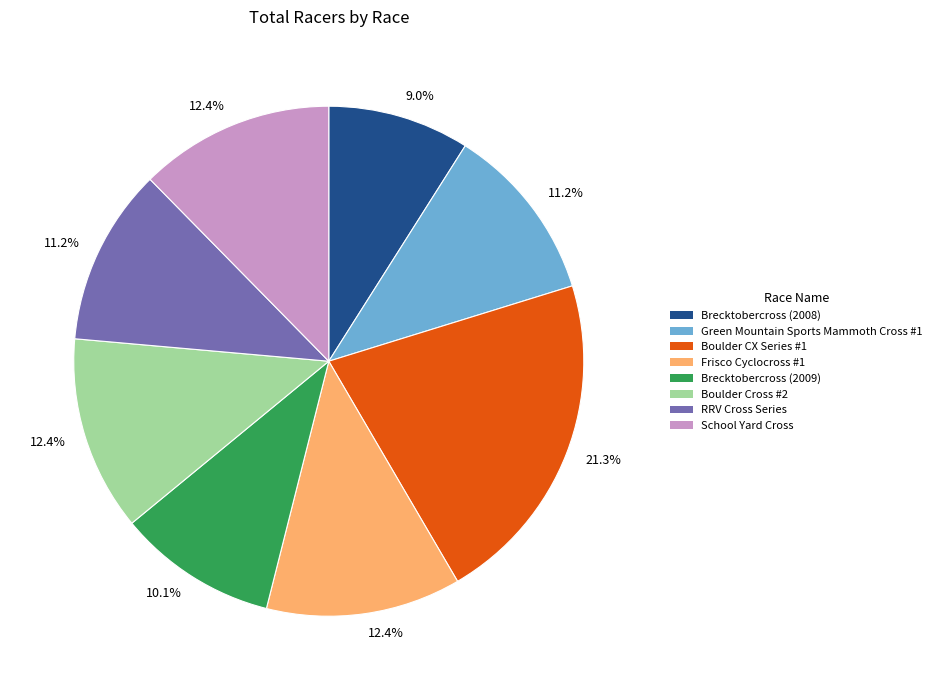

Is there any slice that represents more than half of the pie?

No